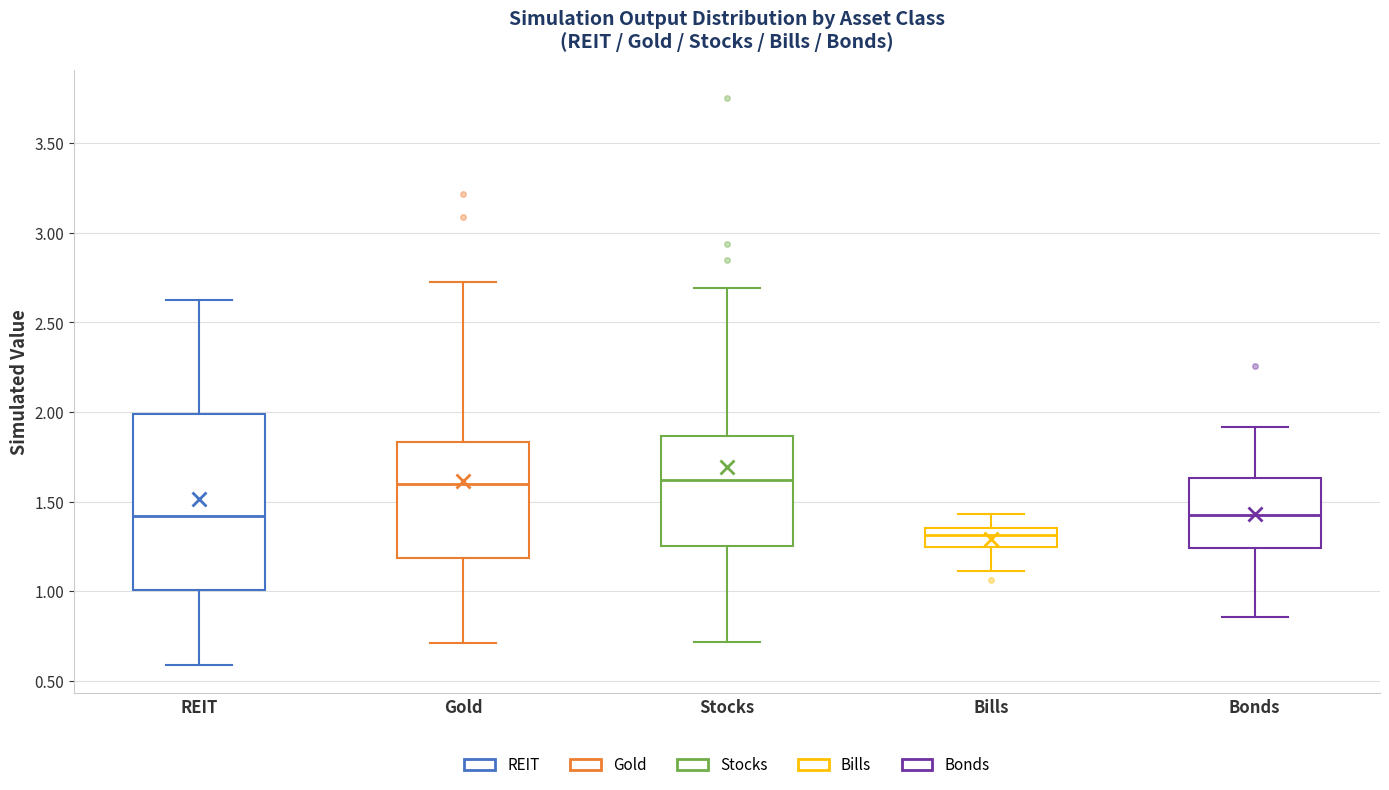

Which box's median line is the lowest?

Bills